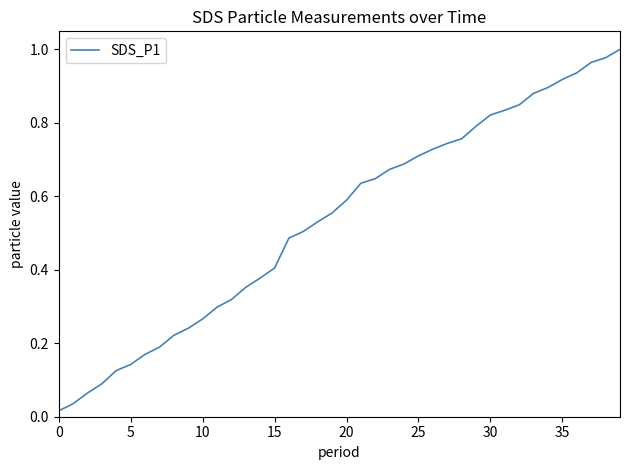

True or false: the data has more than 2 interior local peaks.

False